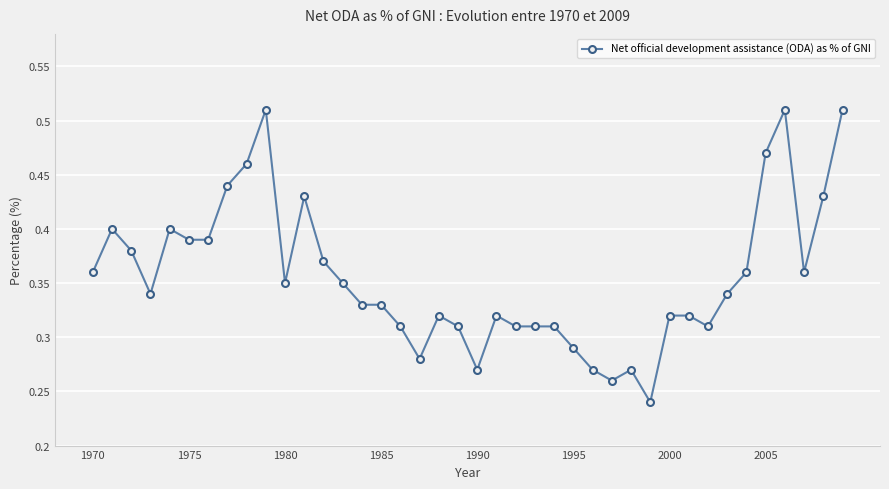

True or false: the data has more than 2 interior local peaks.

True